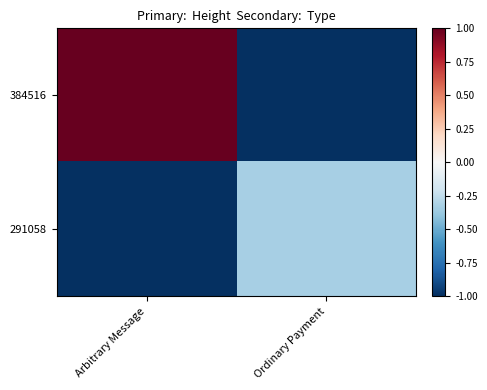

Between Arbitrary Message and Ordinary Payment, which series saw the biggest shift?

384516